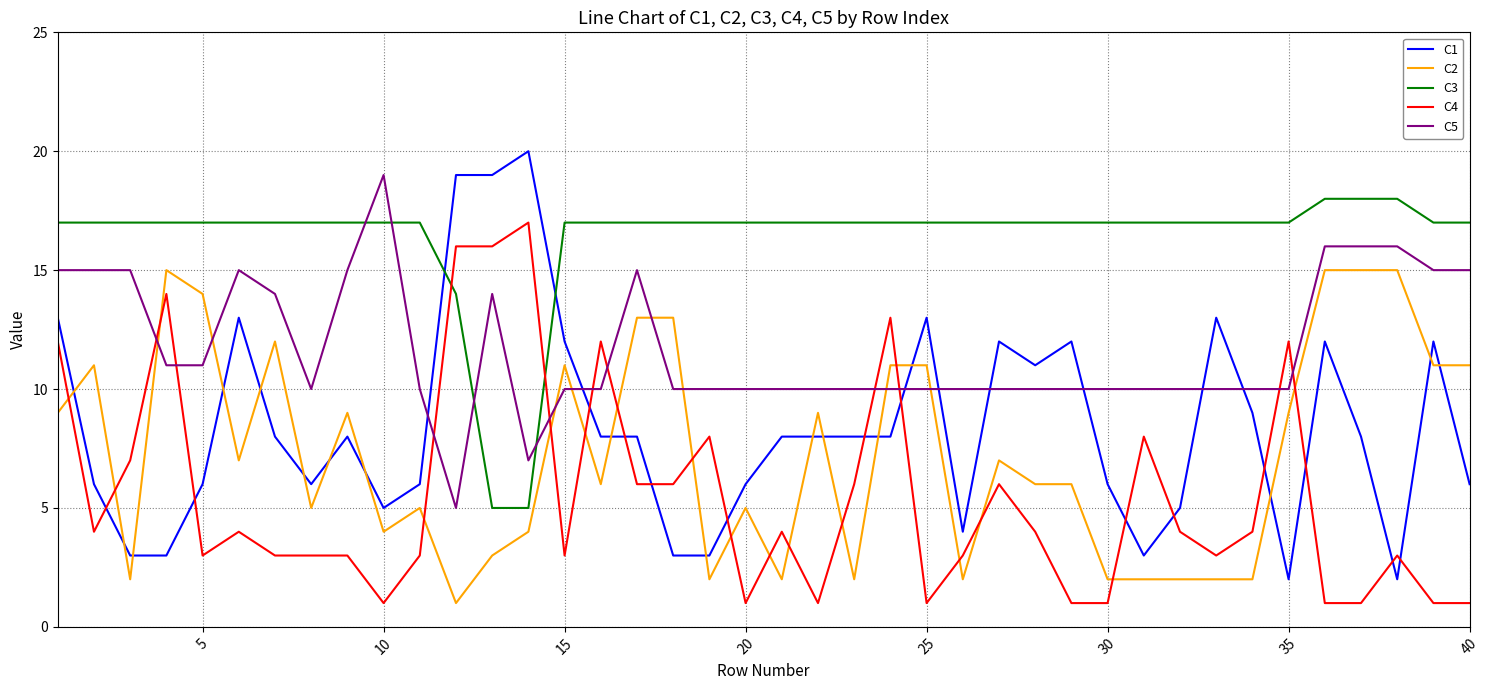

True or false: C4 has more than 0 points higher than both neighbors.

True